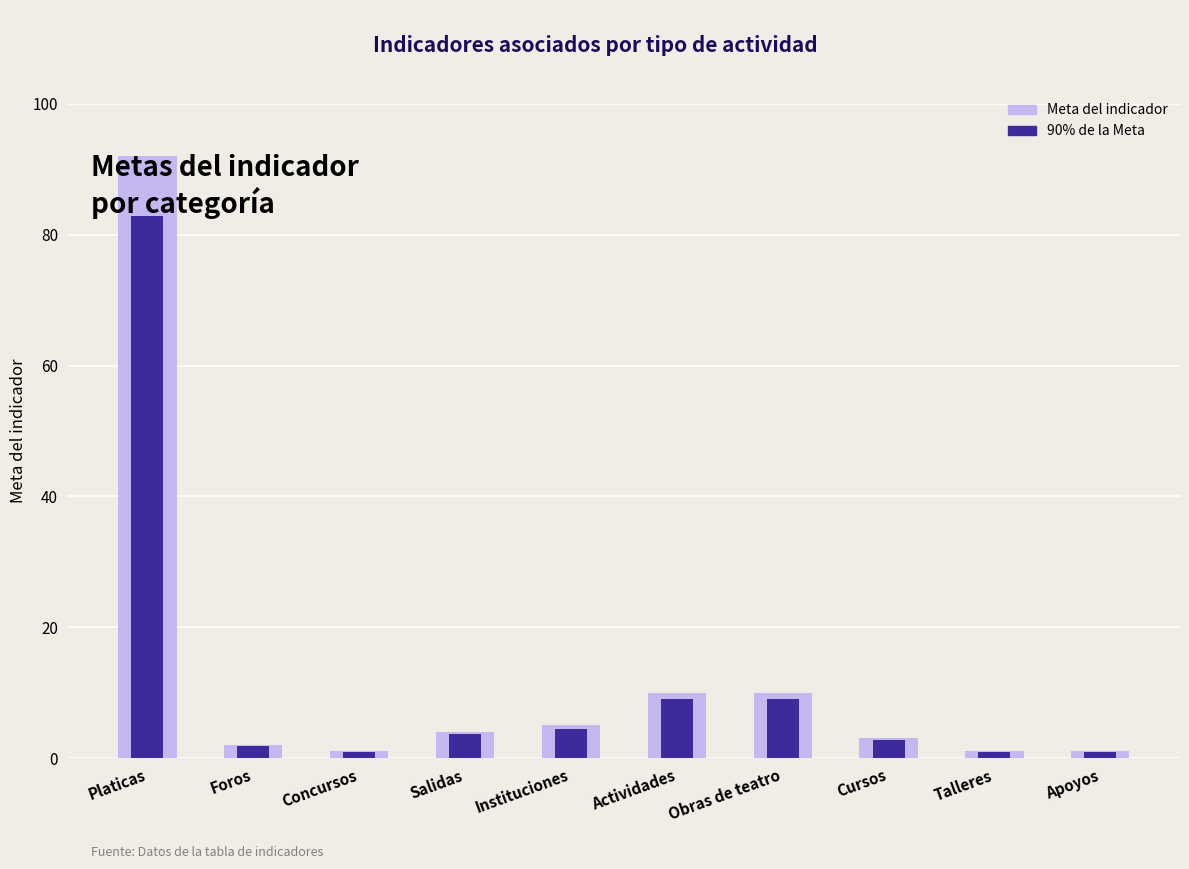

What is the highest value of the 90% Meta series?

82.8